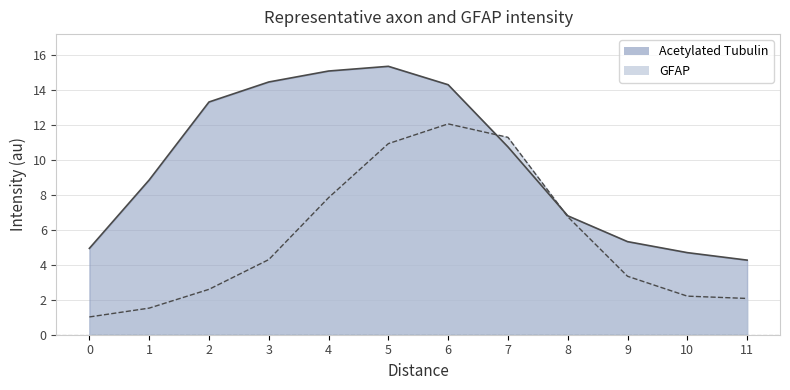

What is the value of the GFAP point at the 11th from the left?

2.2